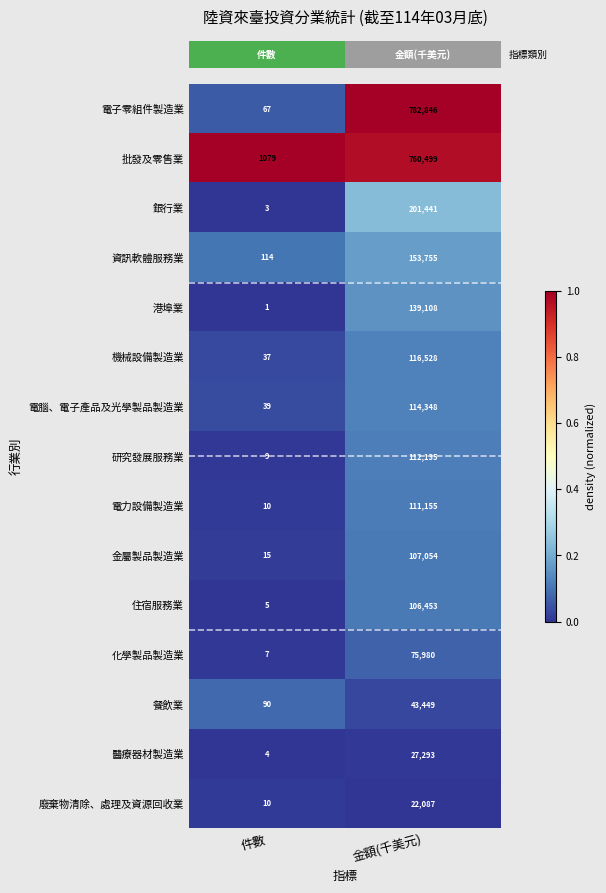

At which category does the chart reach its peak across all series?

金額(千美元)